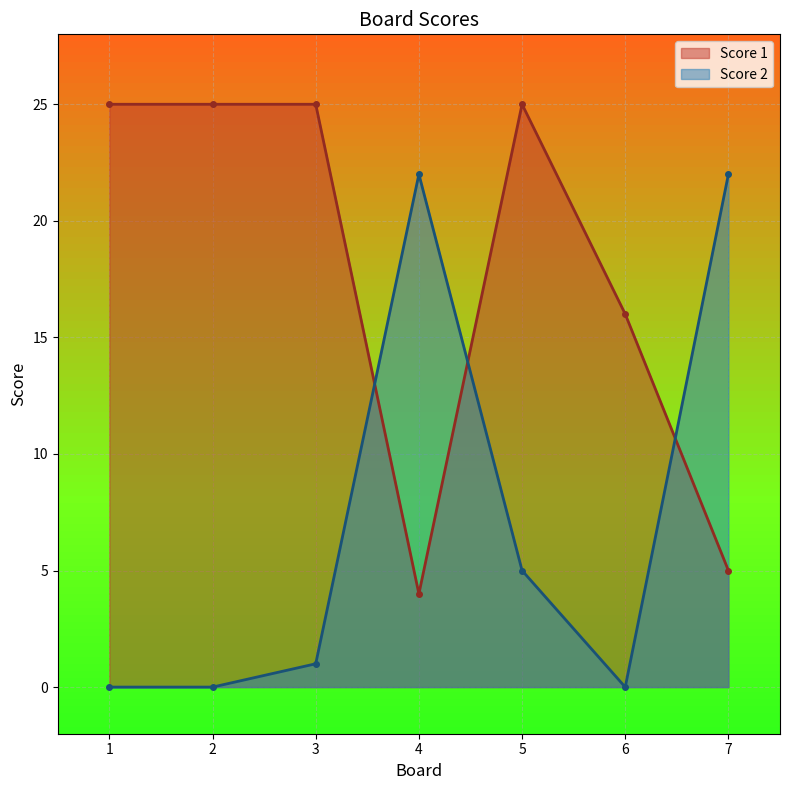

How many times do Score 2 and Score 1 cross each other?

3